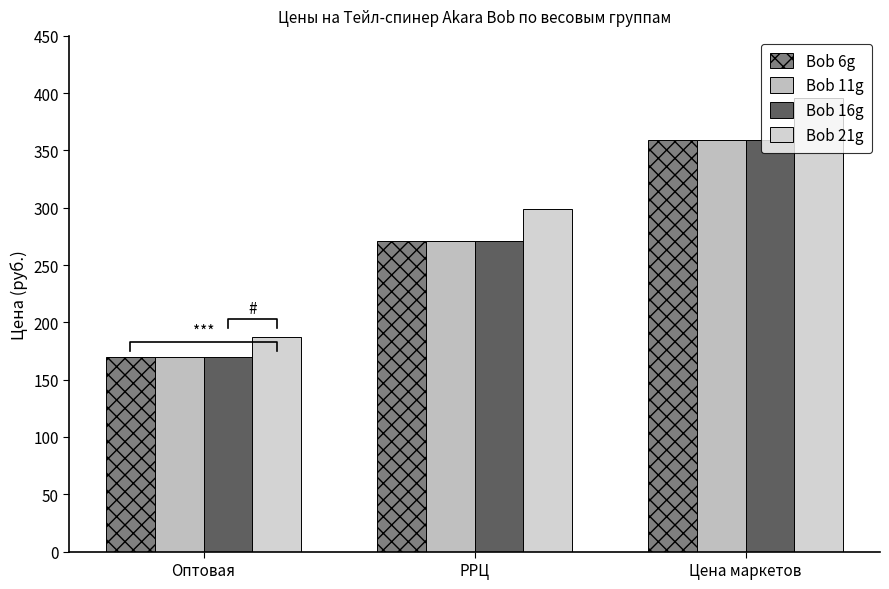

Is it true that Bob 16g equals 235.7 at Оптовая?

False